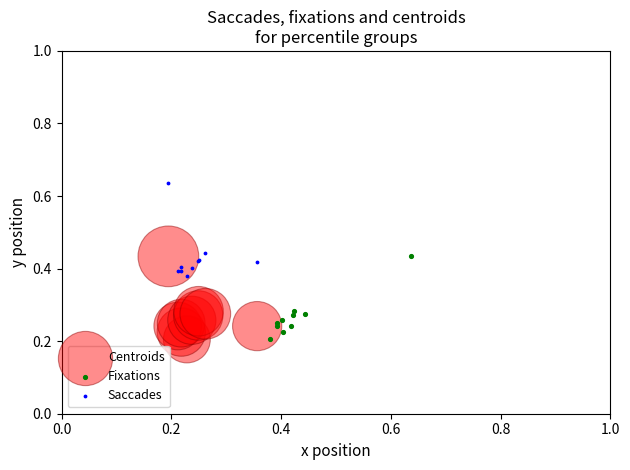

Which series has the widest spread of Y values?

Saccades